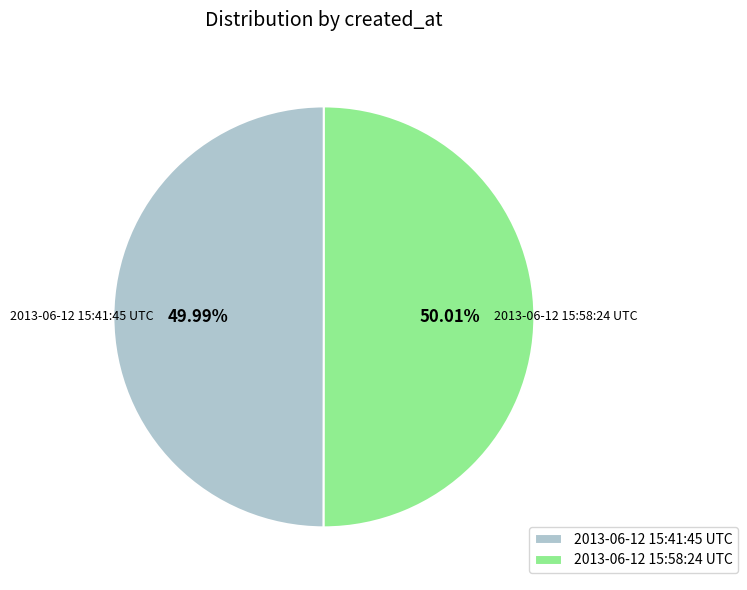

To the nearest percent, what portion does 2013-06-12 15:58:24 UTC represent?

50%